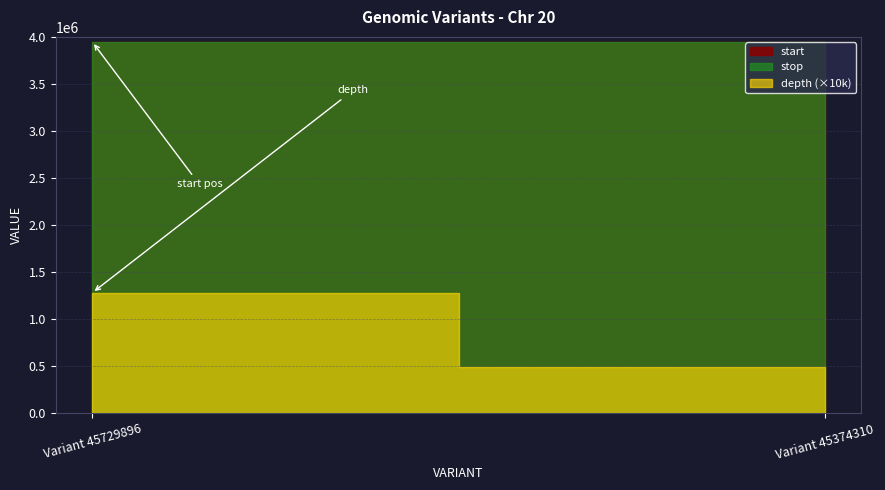

Which series has the largest total across all categories?

stop